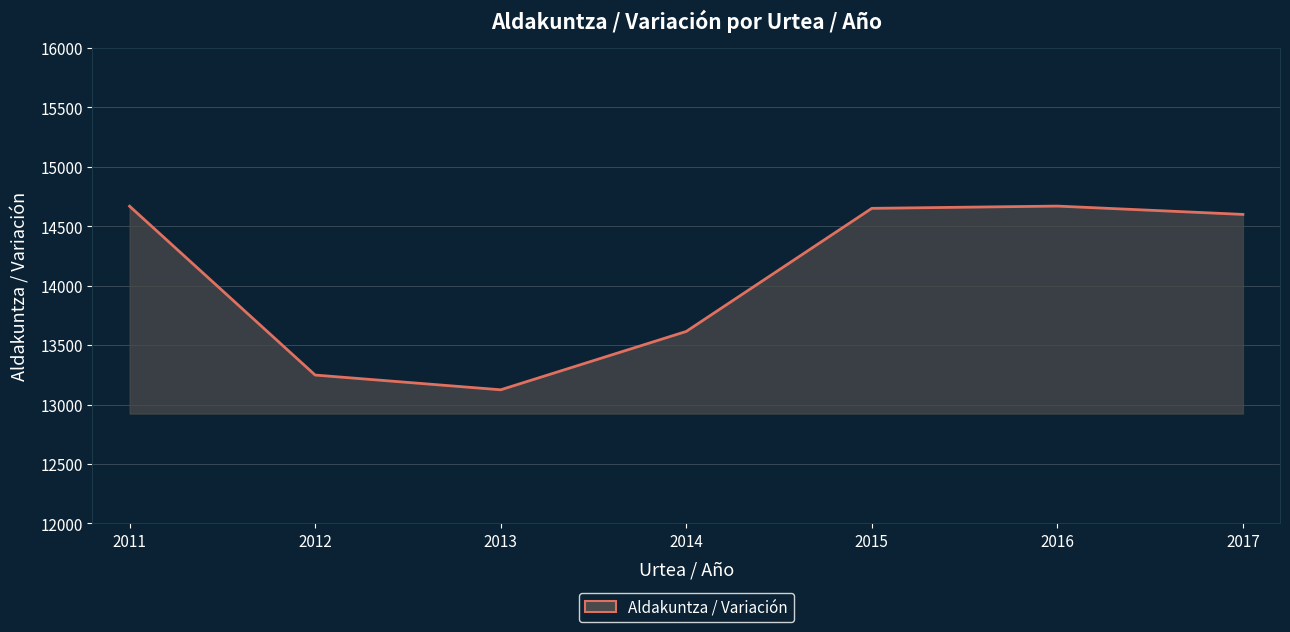

True or false: the data shows 13248 at 2012.

True